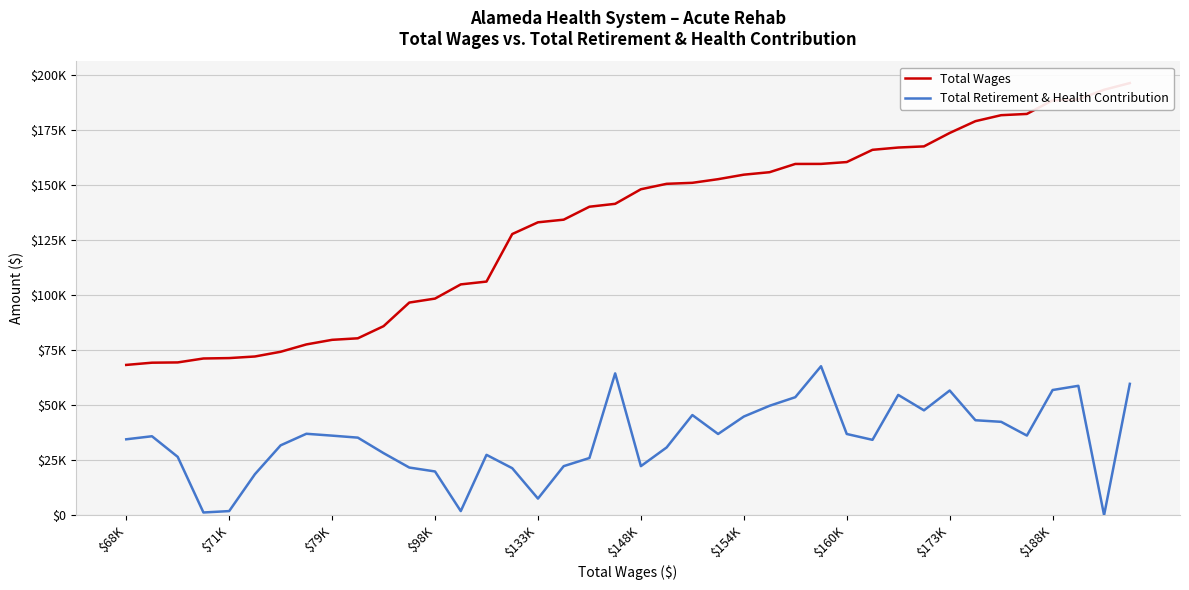

The Total Wages series shows 125753 at 37. True or false?

False